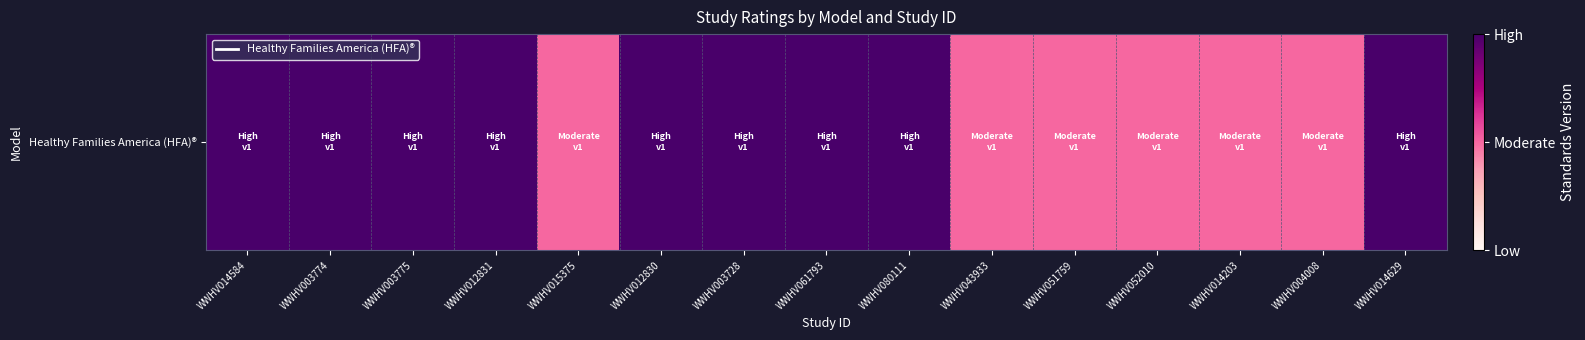

What is the sum of all values?

24